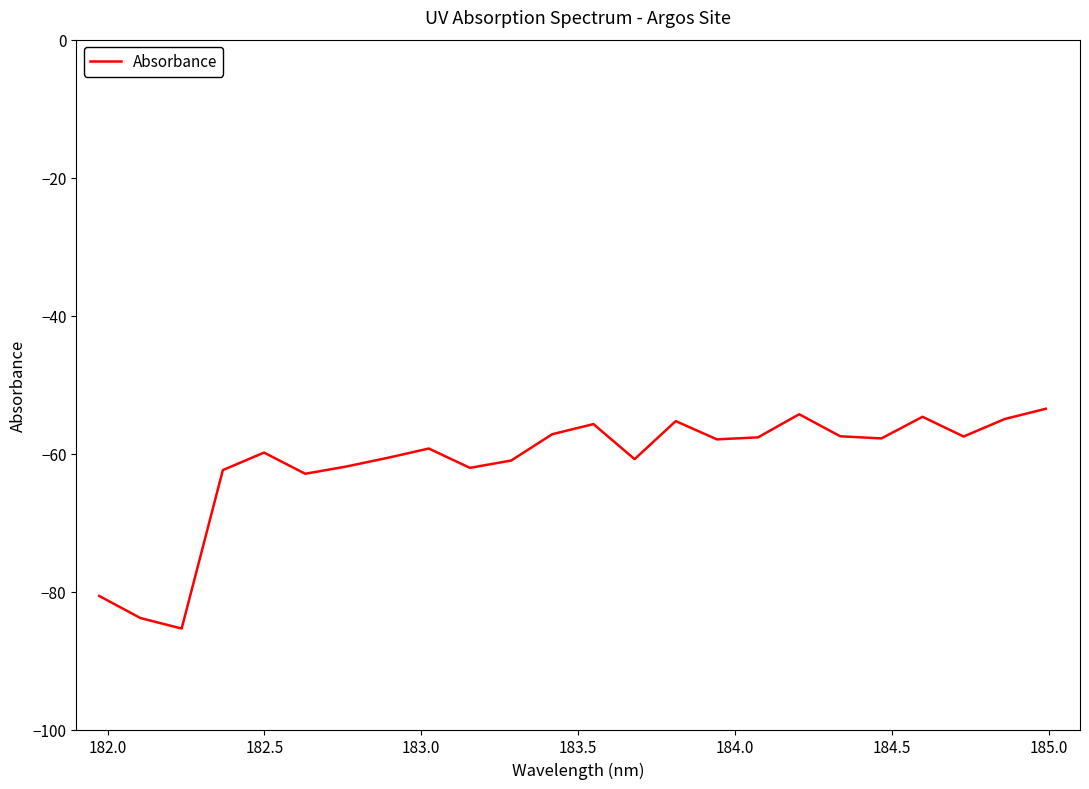

What is the smallest value displayed?

-85.4